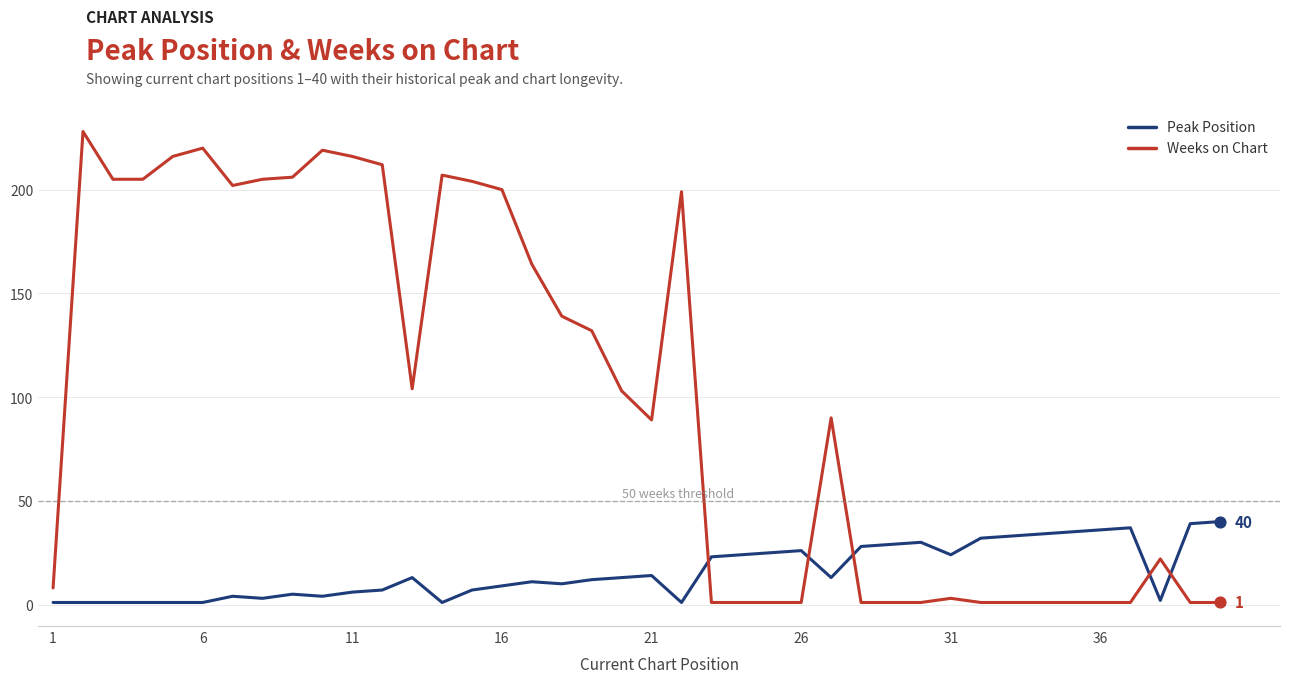

Which series has the largest total across all categories?

Weeks on Chart